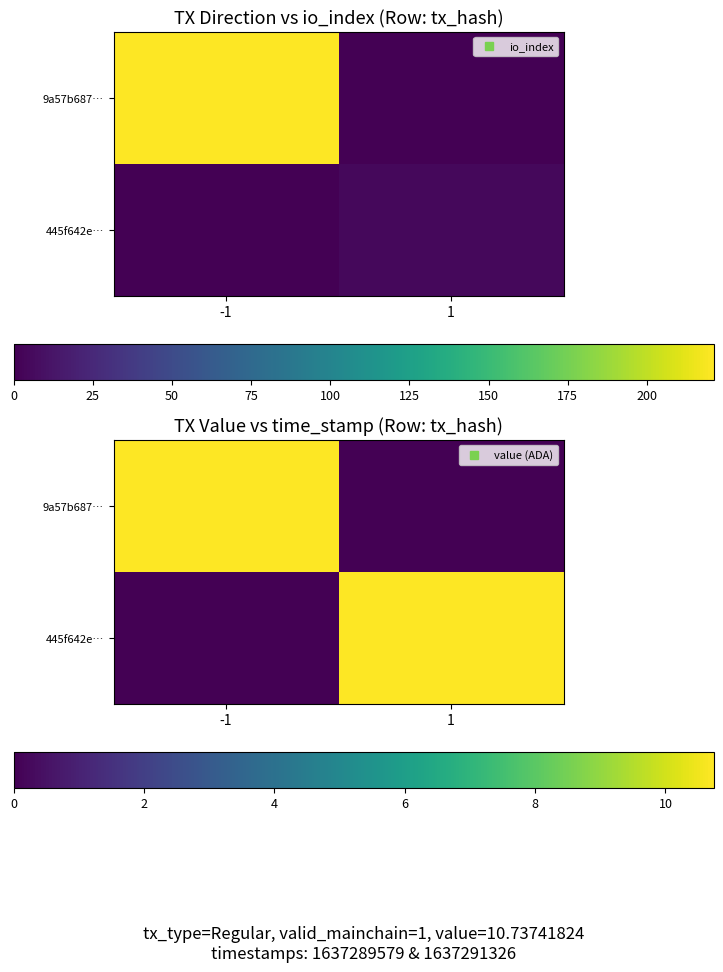

What is the average value of the 445f642e… series?

5.4